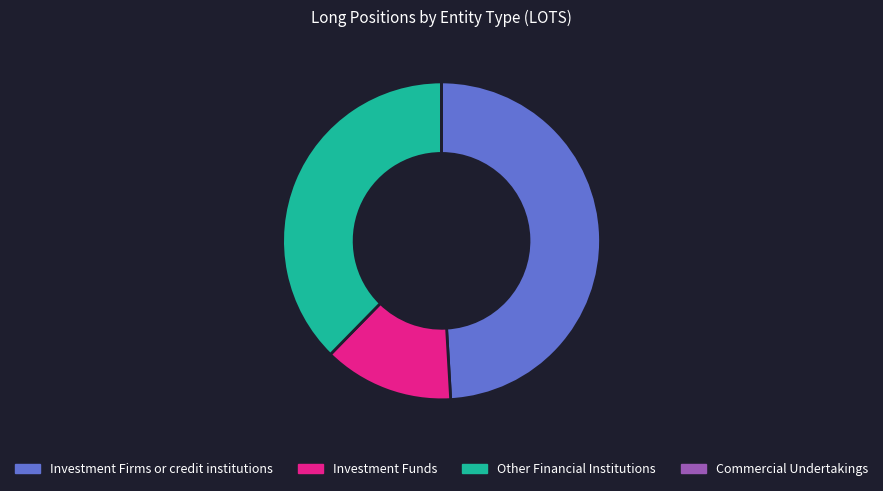

Is the sum of Other Financial Institutions and Investment Funds greater than half?

Yes